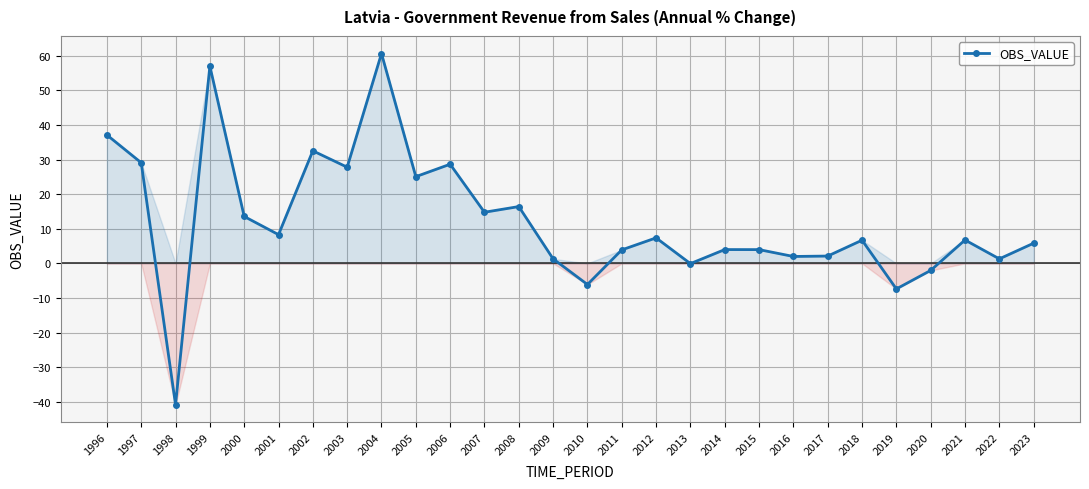

At which category does the data reach its first local peak?

1999